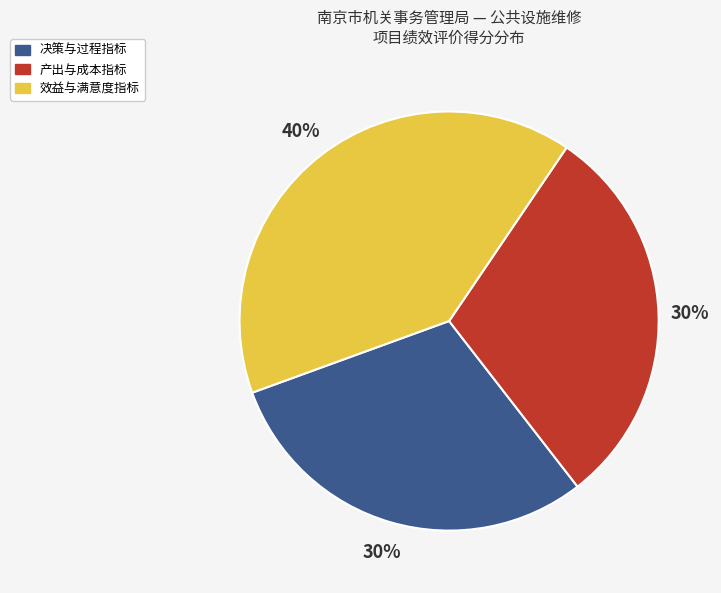

Is there any slice that represents more than half of the pie?

No